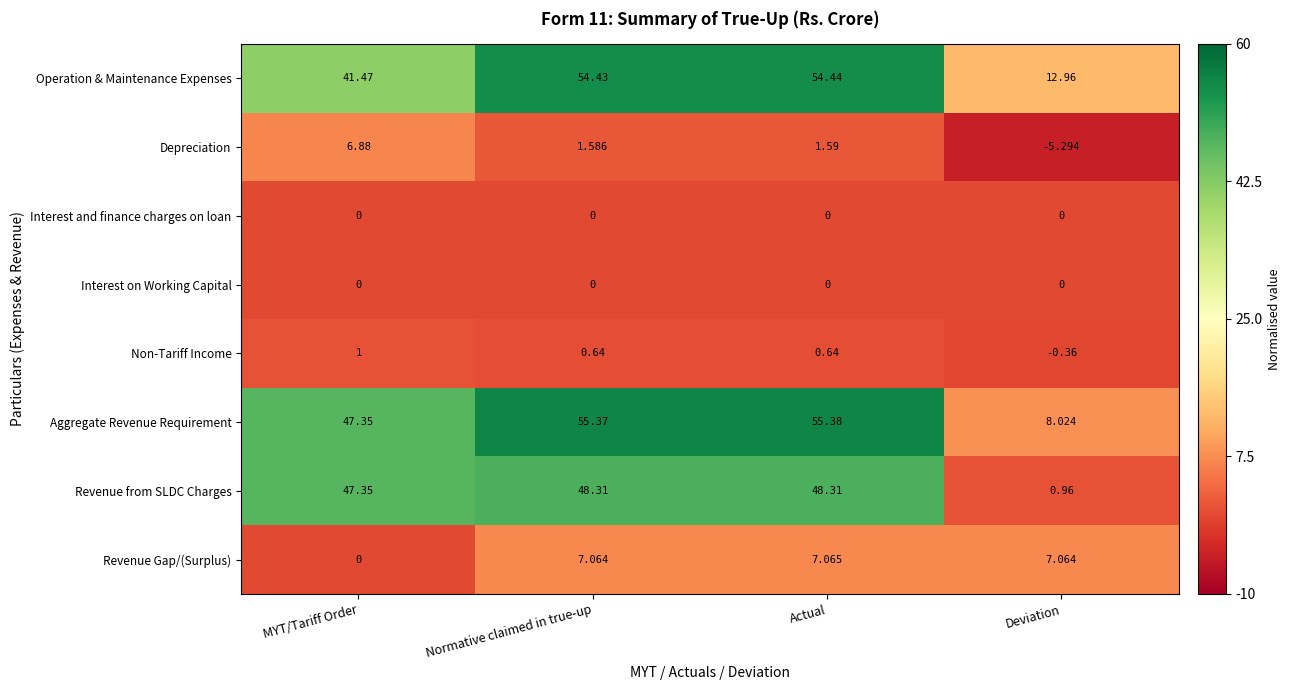

Which series has the largest total across all categories?

Aggregate Revenue Requirement